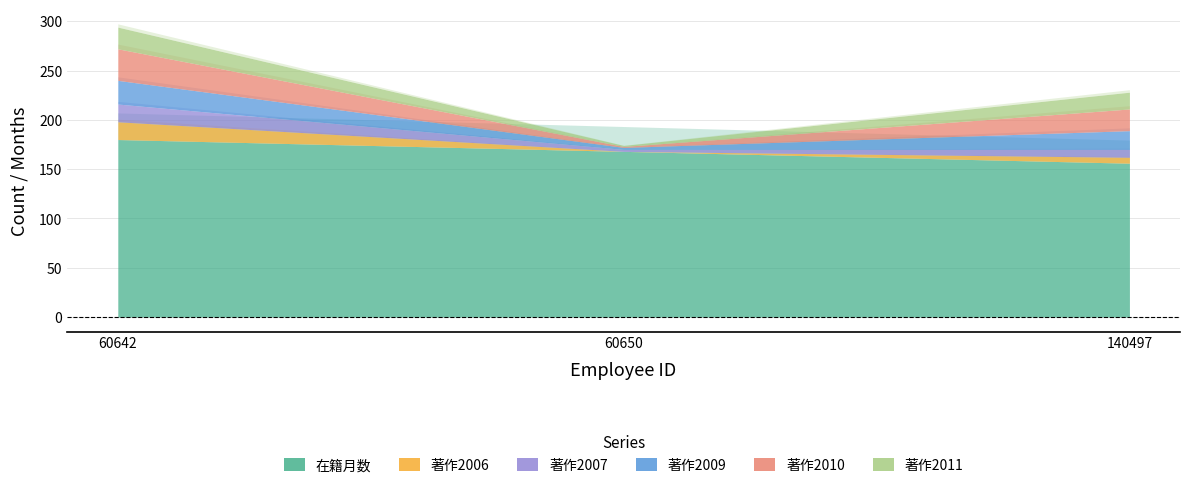

What is the total value across all series at 60650?

174